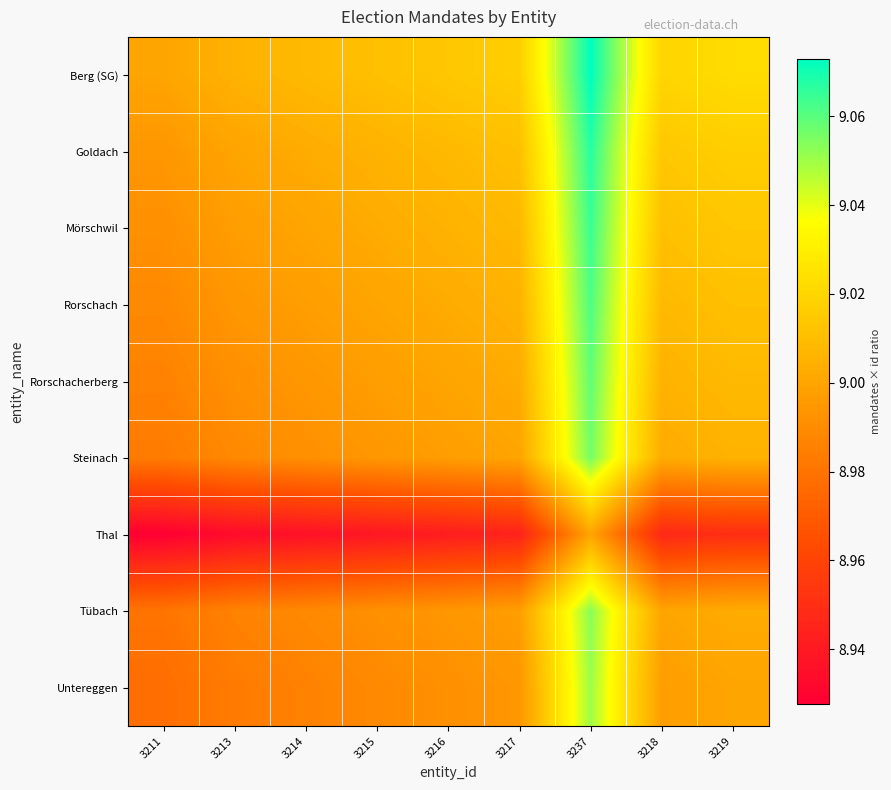

What is the maximum value shown in the chart?

9.1